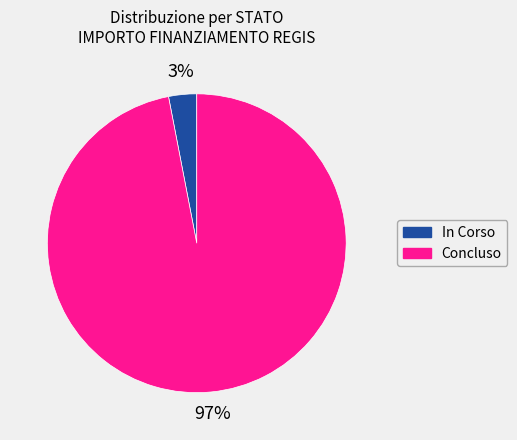

Is the sum of In Corso and Concluso greater than half?

Yes